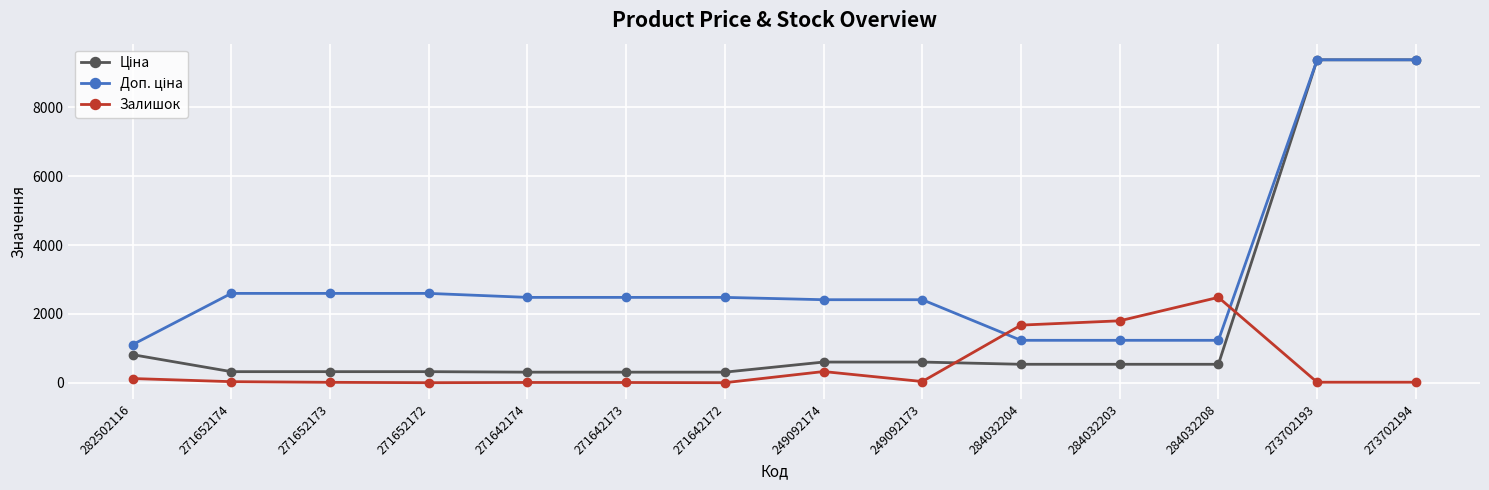

Is it true that Залишок equals 328.0 at 249092174?

True